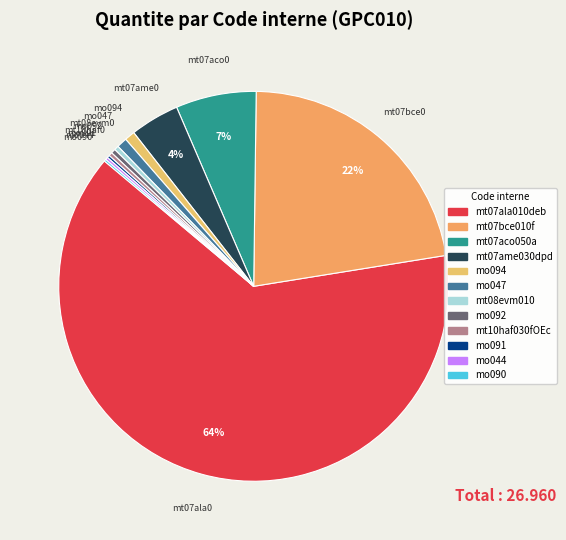

Is it true that mt07aco050a is 7% of the pie?

True